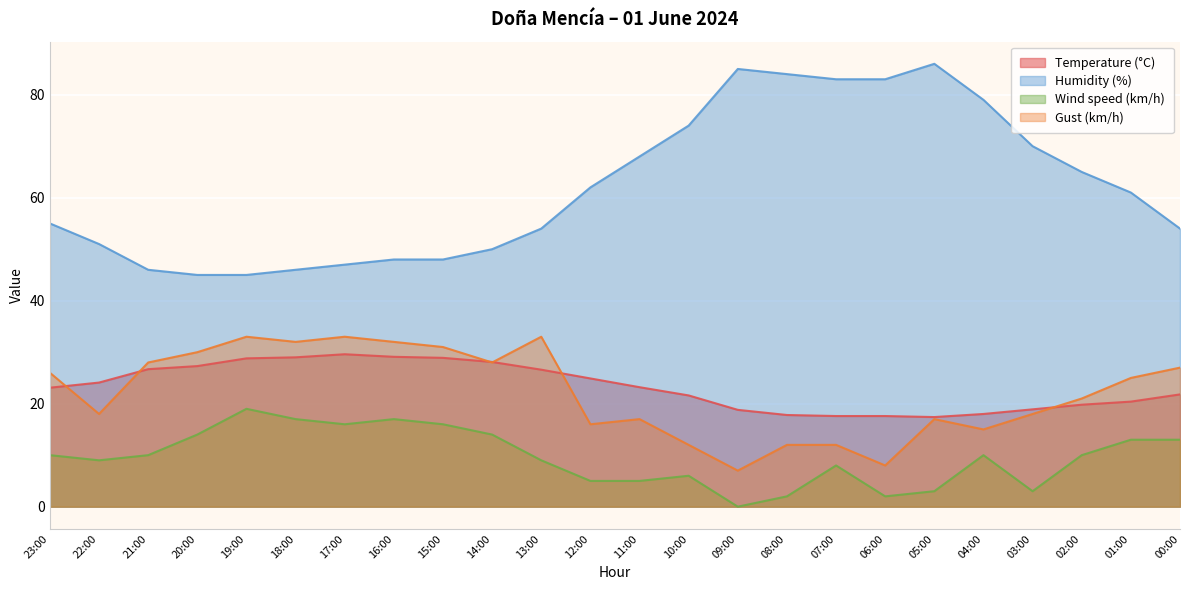

What position from the right is 21:00?

22